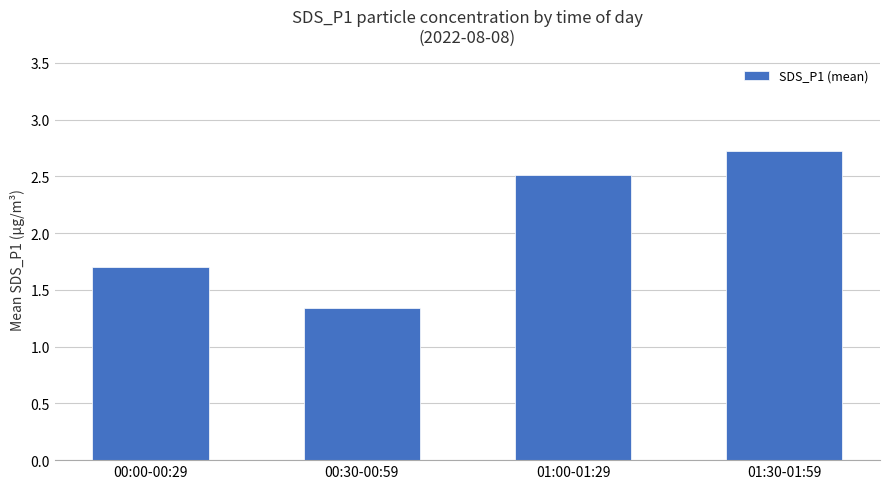

What is the sum of the values at 01:00-01:29 and 00:00-00:29?

4.2